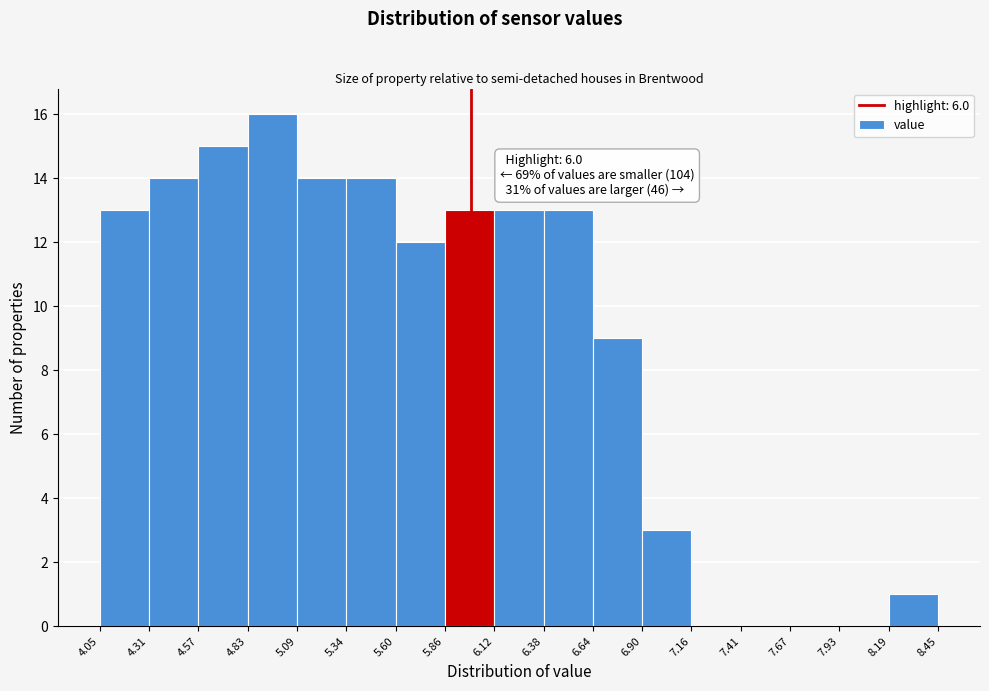

Which range on the x-axis has the tallest bar?

4.83 to 5.09